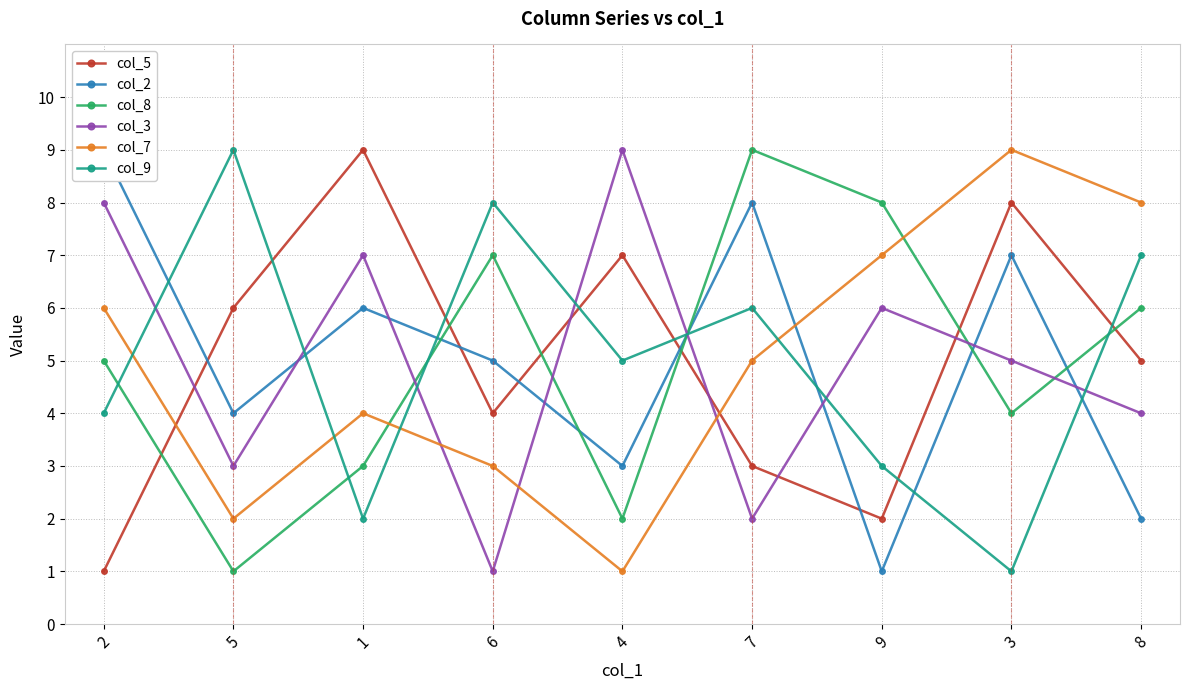

Rank the categories by col_8 value from highest to lowest.

7, 9, 6, 8, 2, 3, 1, 4, 5